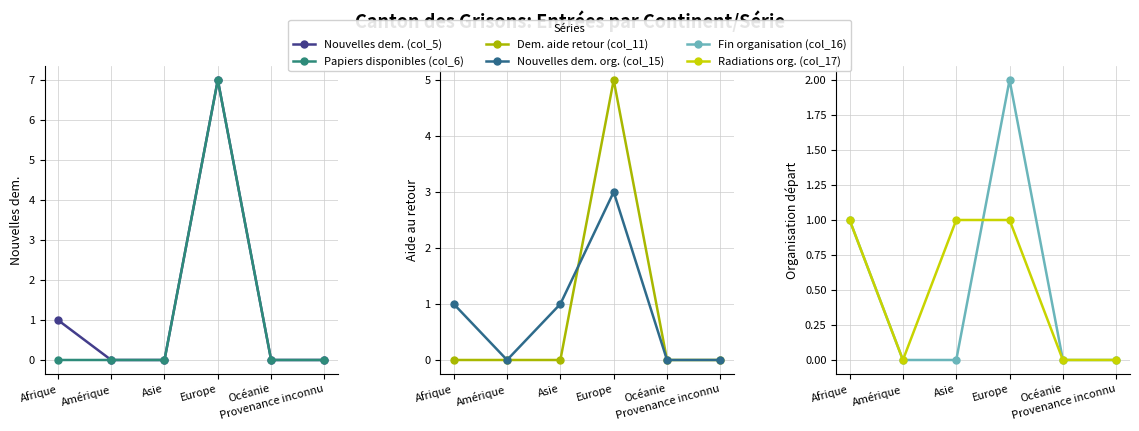

What is the label of the 6th point from the left?

Provenance inconnu